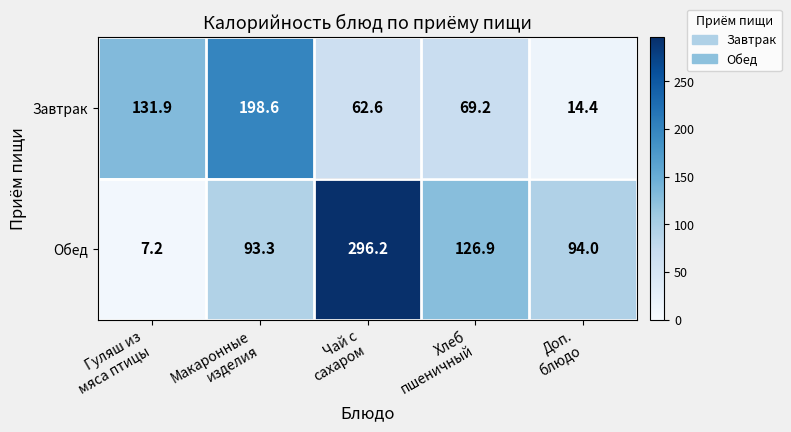

Reading left to right, what are all the values shown in this chart?

Завтрак: 131.9	198.6	62.6	69.2	14.4
Обед: 7.2	93.3	296.2	126.9	94.0